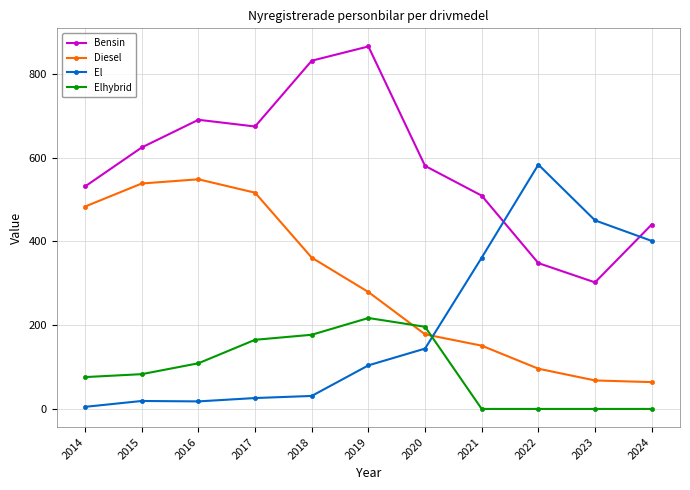

What is the greatest value displayed?

865